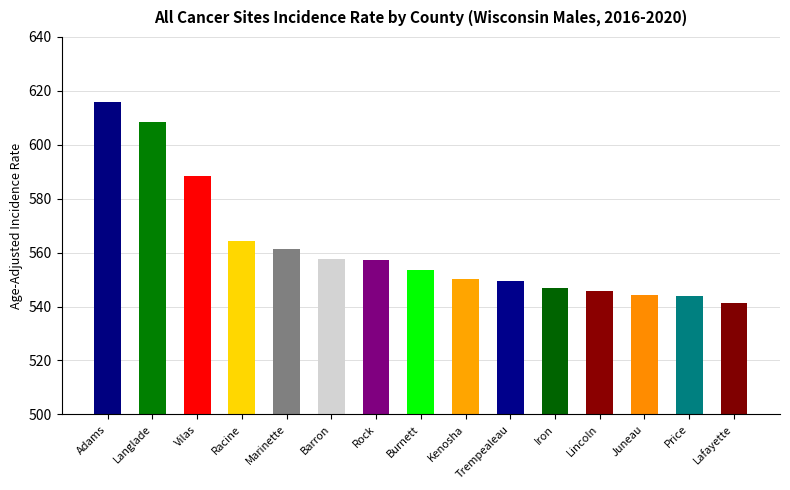

What is the sum of all values?

8429.5